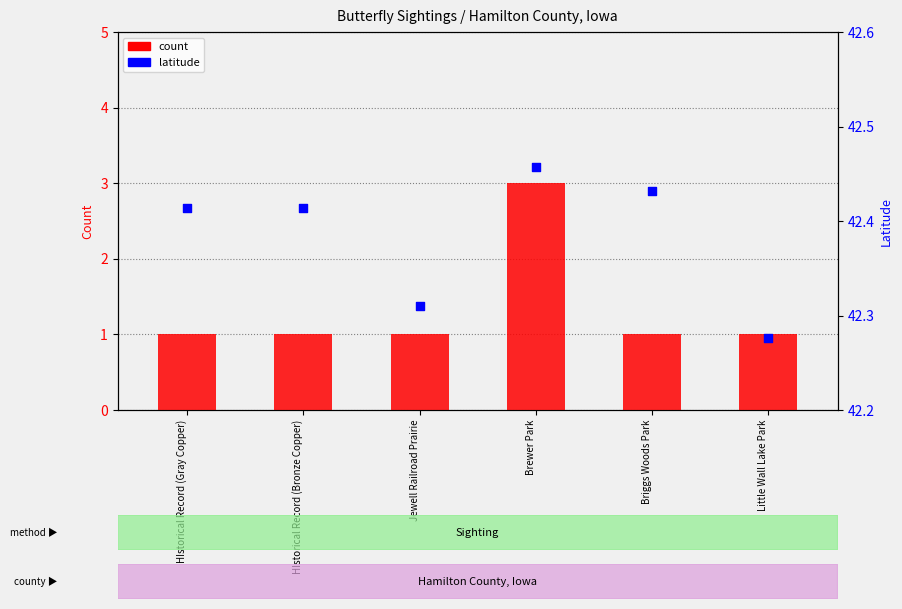

Which series has the largest total across all categories?

latitude